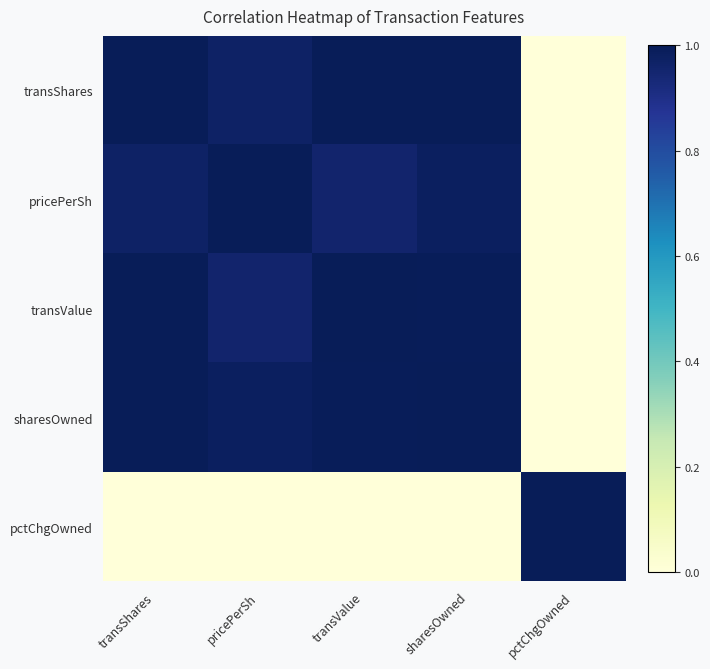

At which category is the sum across all series the highest?

sharesOwned